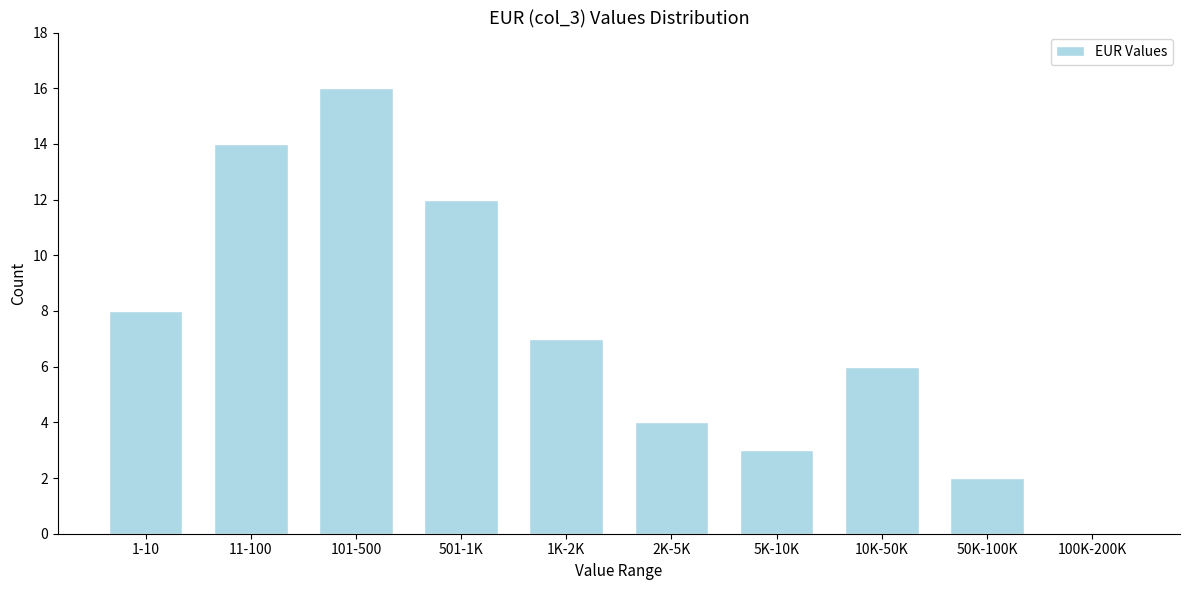

Reading left to right, extract all data points from this chart.

1-10=8	11-100=14	101-500=16	501-1K=12	1K-2K=7	2K-5K=4	5K-10K=3	10K-50K=6	50K-100K=2	100K-200K=0